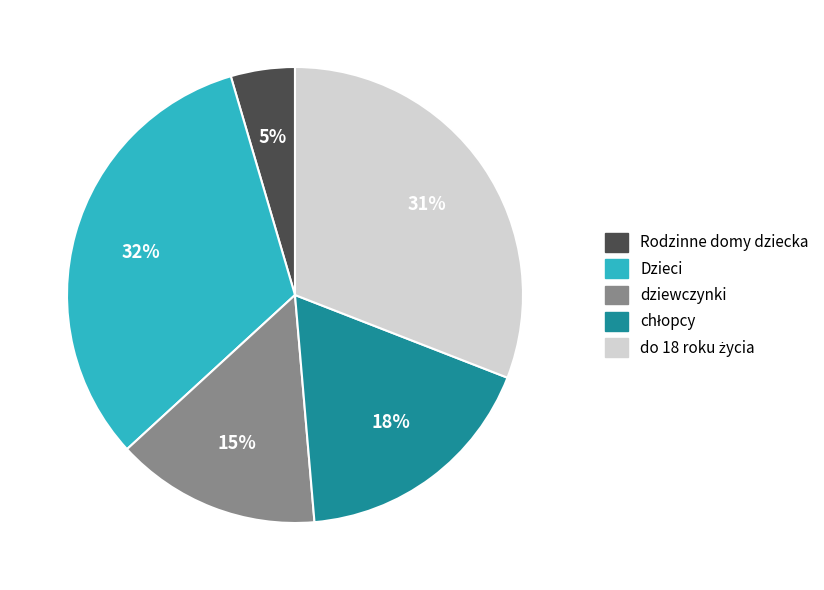

Which has a higher value, Rodzinne domy dziecka or Dzieci?

Dzieci